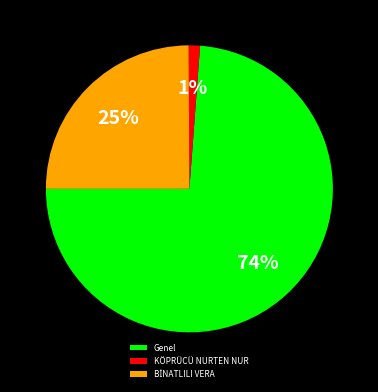

The Genel slice represents 64% of the pie. True or false?

False